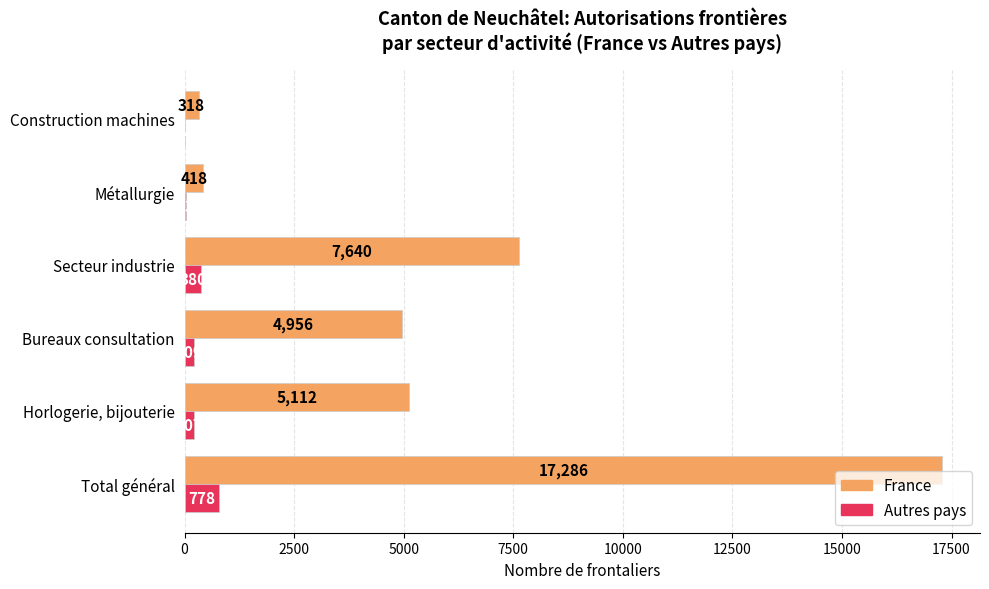

Is it true that Autres pays equals 207 at Horlogerie, bijouterie?

True